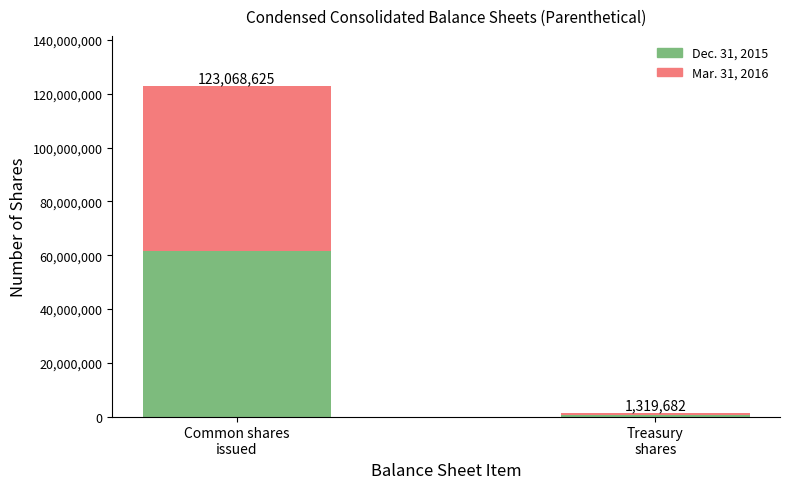

At which category is the sum across all series the highest?

Common shares
issued